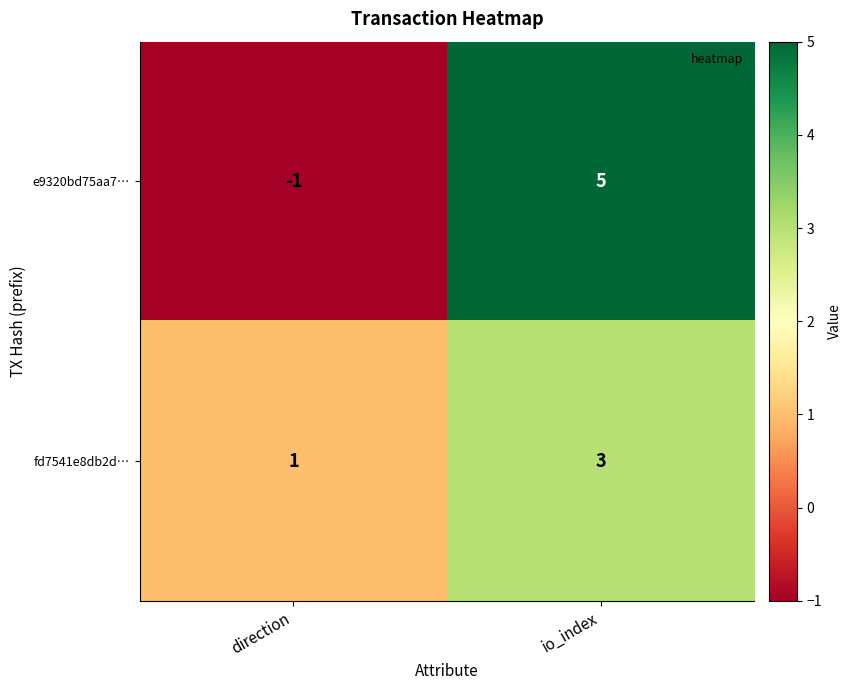

At which label is e9320bd75aa7… closest to 2?

direction